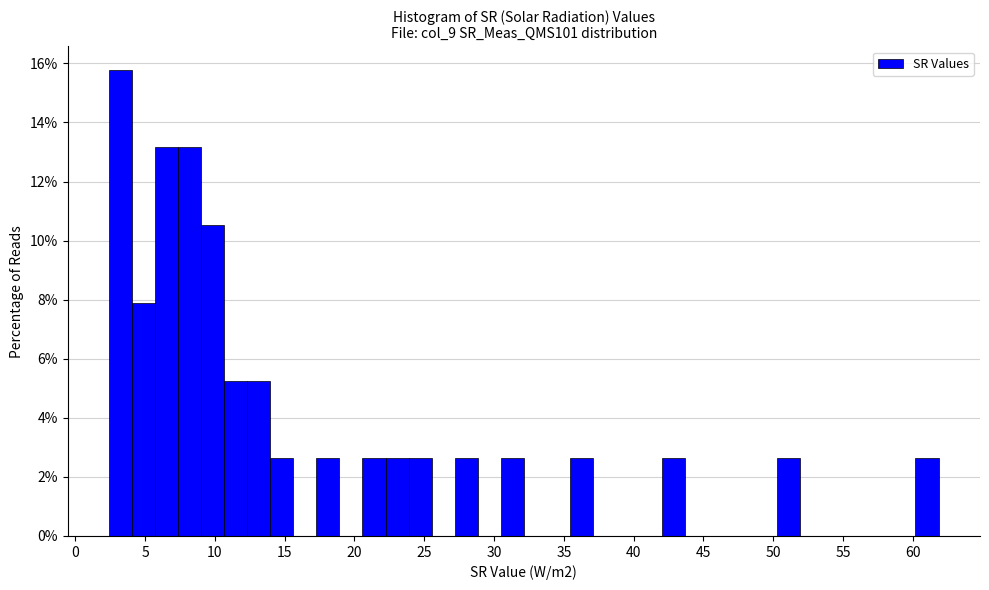

Read against the x-axis, roughly where is the centre of the tallest bar?

3.0